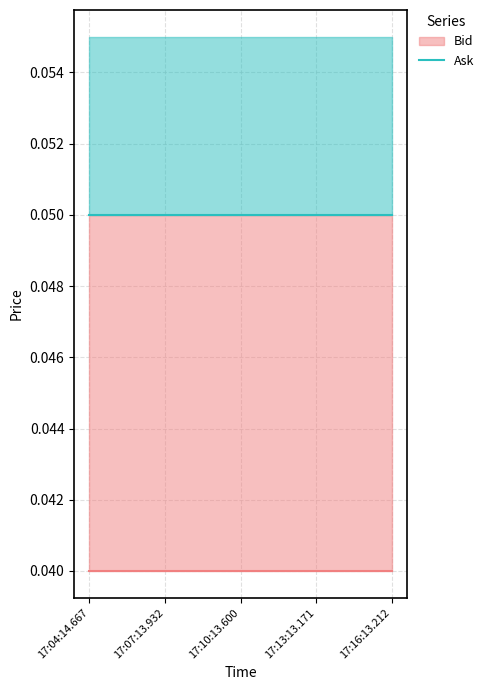

The Ask series shows 0.1 at 17:04:14.667. True or false?

True